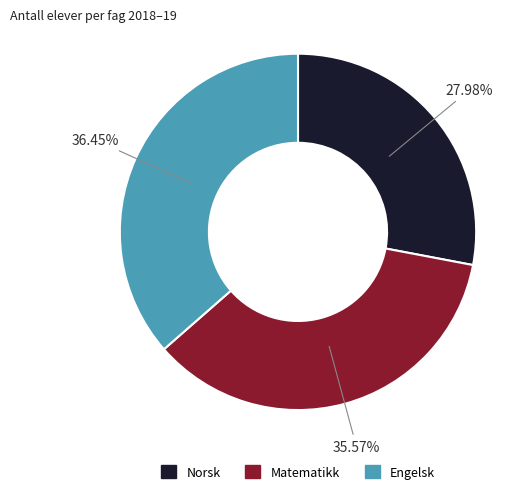

What percentage is the Norsk slice, to the nearest percent?

28%